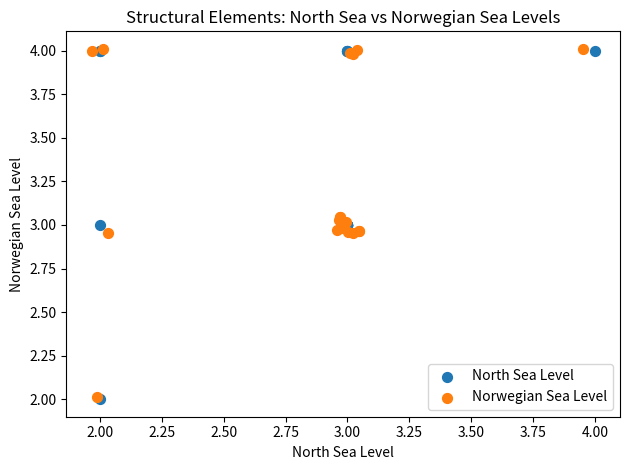

Which series has the largest Y range (max minus min)?

North Sea Level